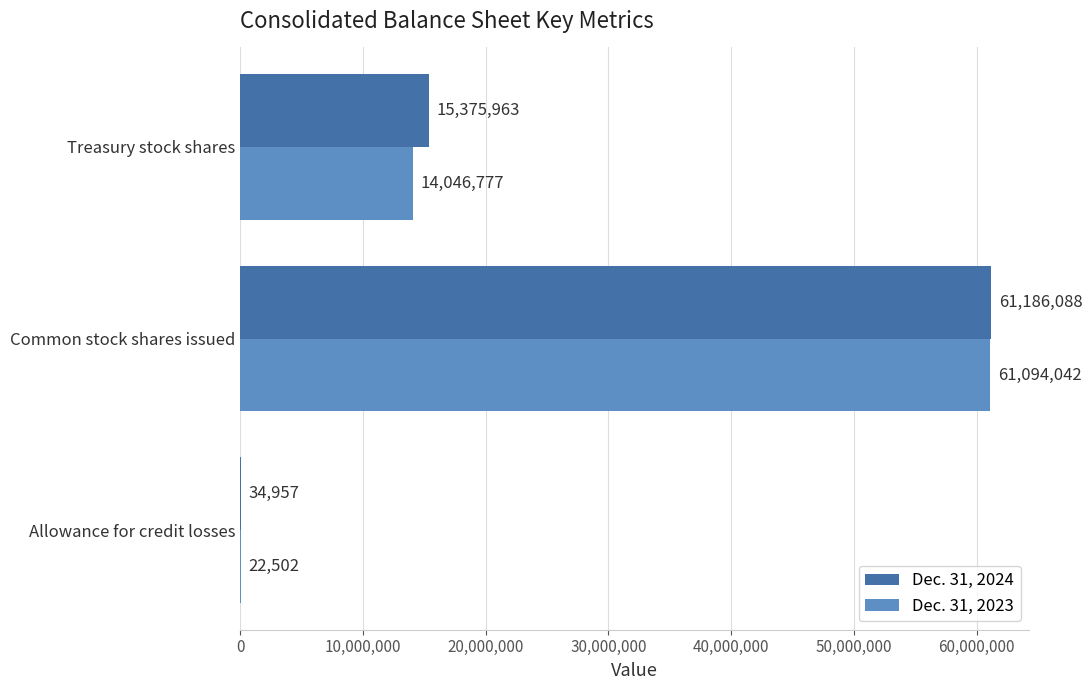

What is the maximum value for Dec. 31, 2023?

61094042